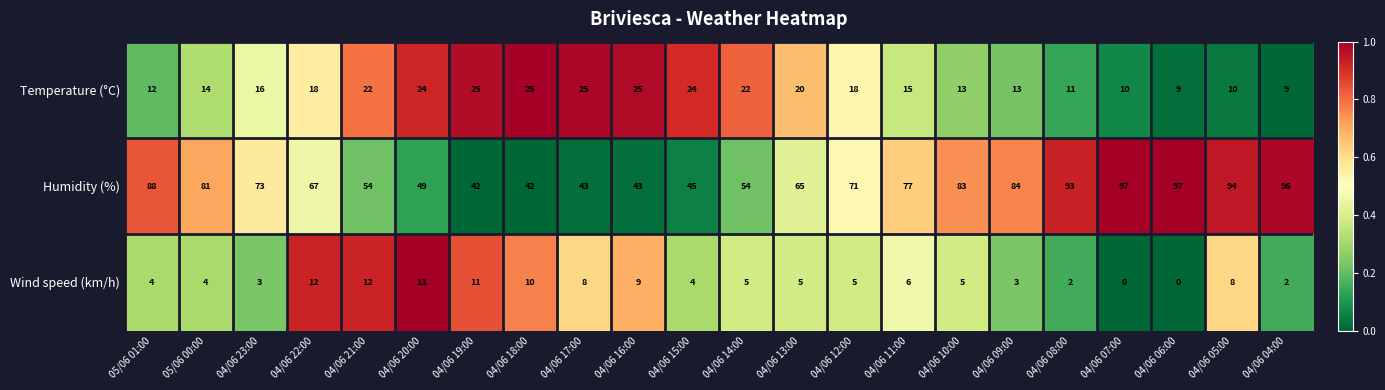

Which series changed the most between 05/06 00:00 and 04/06 04:00?

Humidity (%)